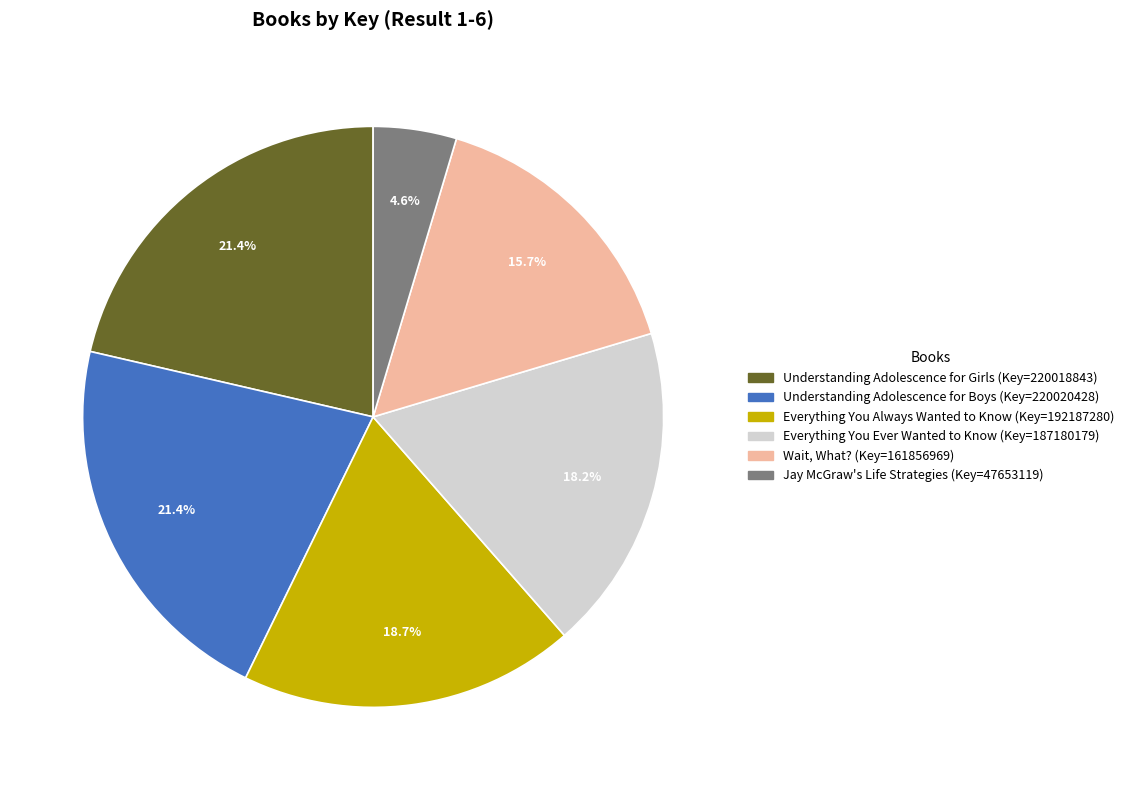

Is there any slice that represents more than half of the pie?

No